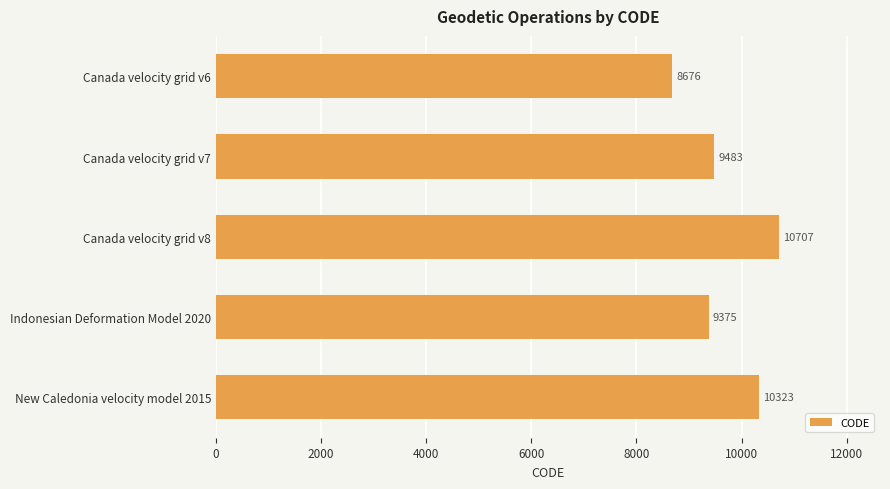

Reading top to bottom, extract all data points from this chart.

Canada velocity grid v6=8676	Canada velocity grid v7=9483	Canada velocity grid v8=10707	Indonesian Deformation Model 2020=9375	New Caledonia velocity model 2015=10323